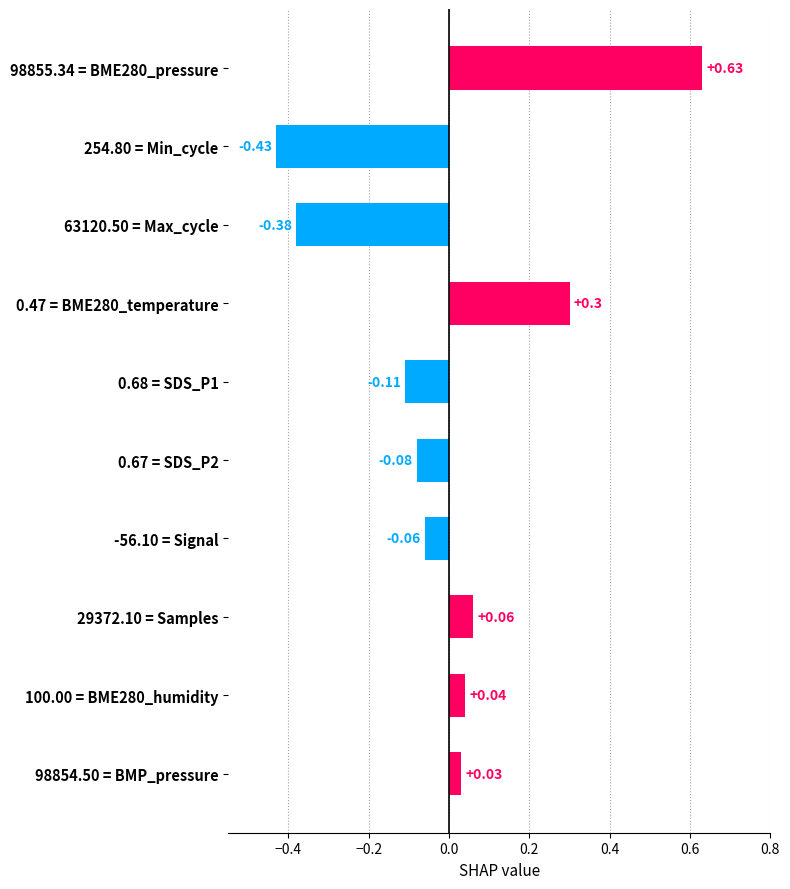

List the labels in order of value, smallest first.

254.80 = Min_cycle, 63120.50 = Max_cycle, 0.68 = SDS_P1, 0.67 = SDS_P2, -56.10 = Signal, 98854.50 = BMP_pressure, 100.00 = BME280_humidity, 29372.10 = Samples, 0.47 = BME280_temperature, 98855.34 = BME280_pressure